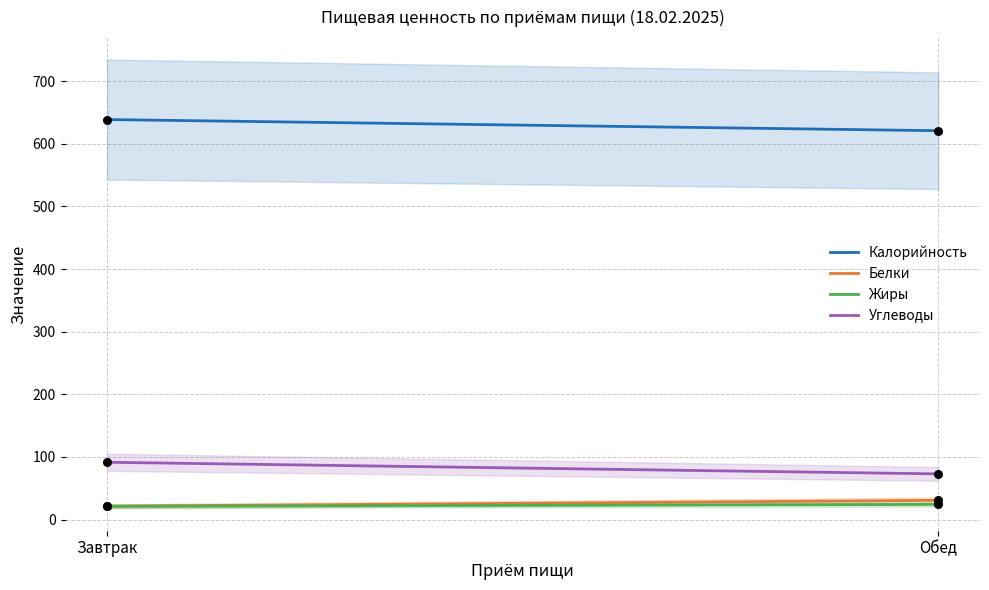

What are all the series names shown in the legend?

Калорийность, Белки, Жиры, Углеводы